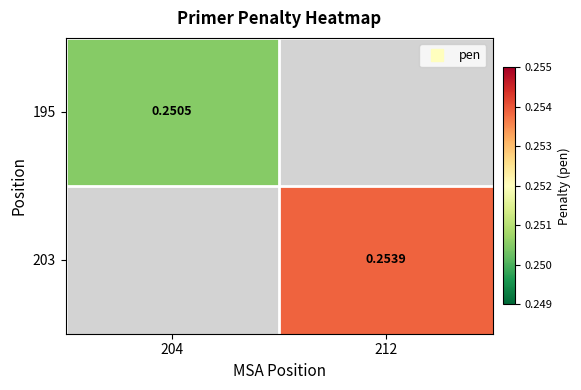

How many data points does each series have?

2